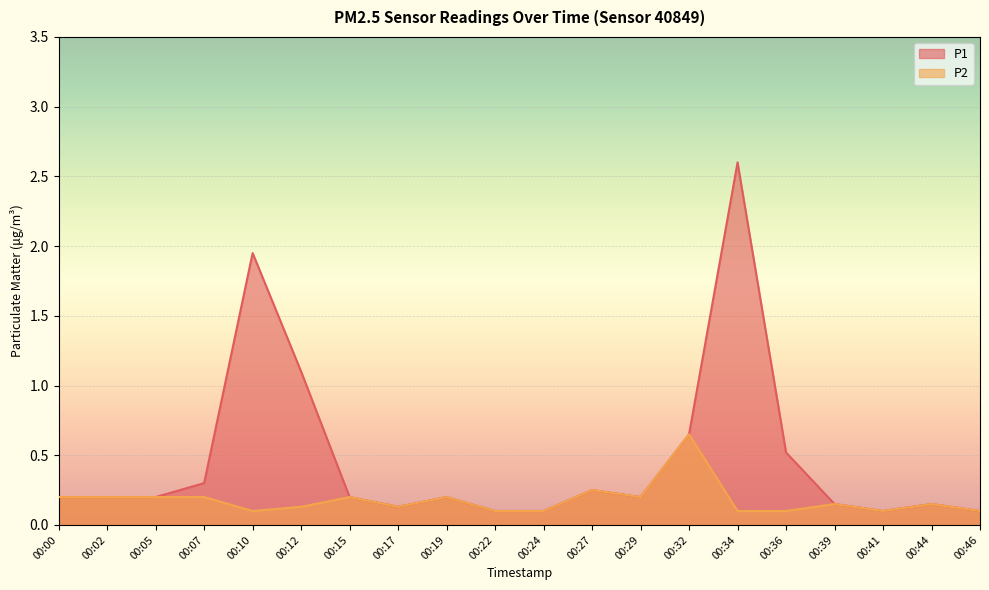

True or false: P1 and P2 intersect in this chart.

False